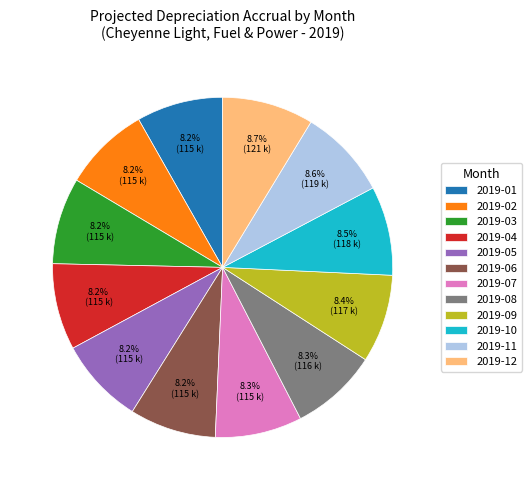

Approximately how many times larger is the value at 2019-03 compared to 2019-02?

1.0